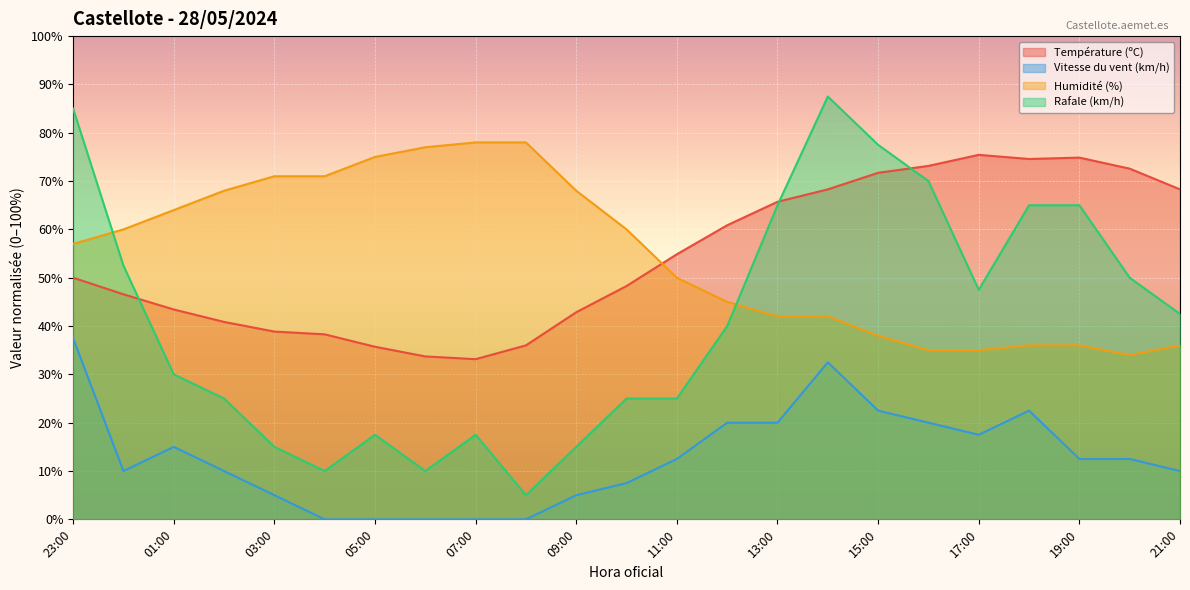

What is the difference between the Humidité (%) values at 11:00 and 23:00?

7.0